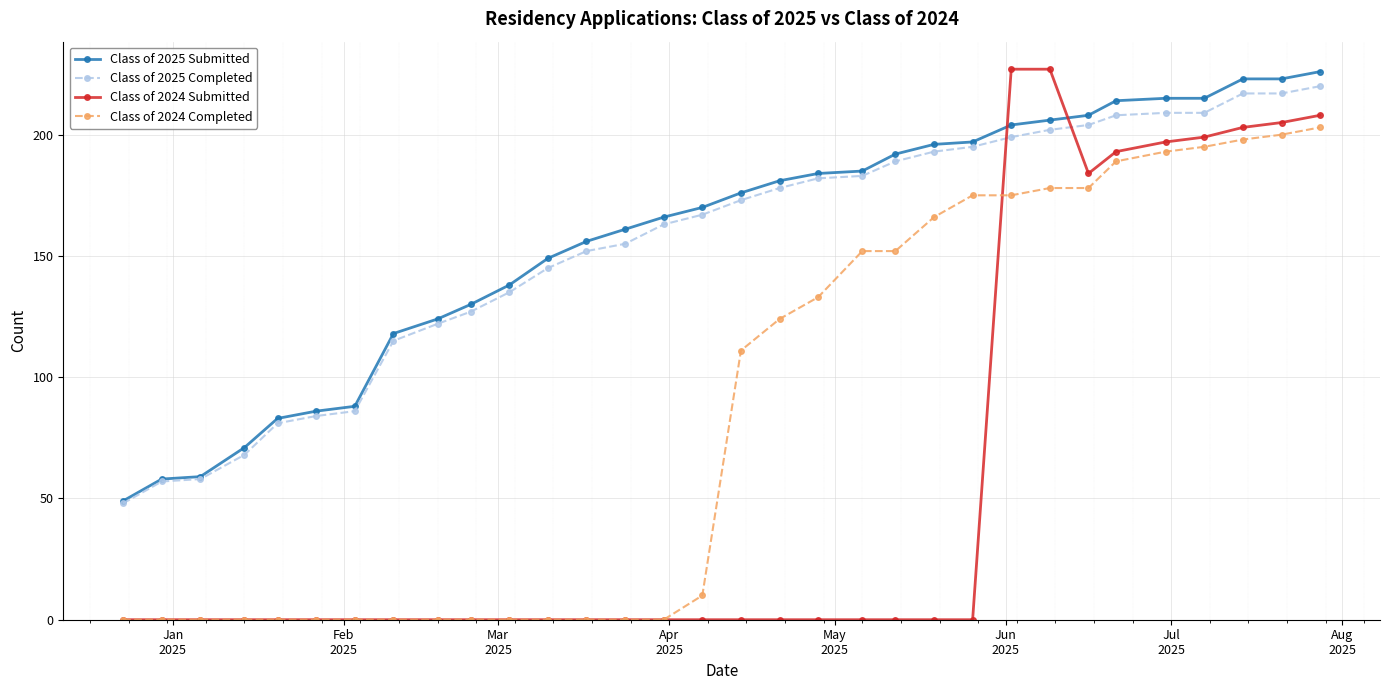

Which series ends up on top after the final intersection of Class of 2024 Submitted and Class of 2025 Submitted?

Class of 2025 Submitted